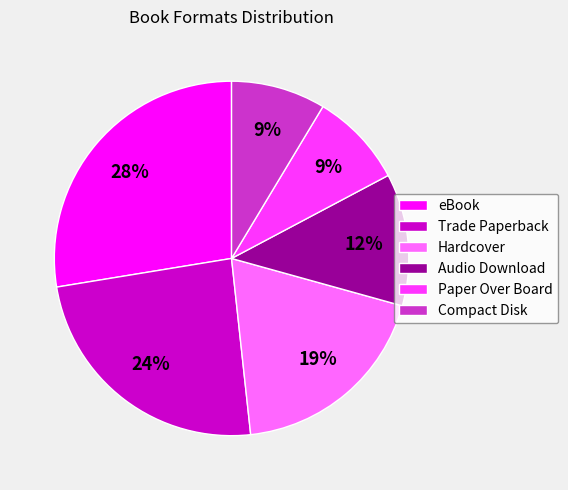

True or false: eBook accounts for 28% of the total.

True